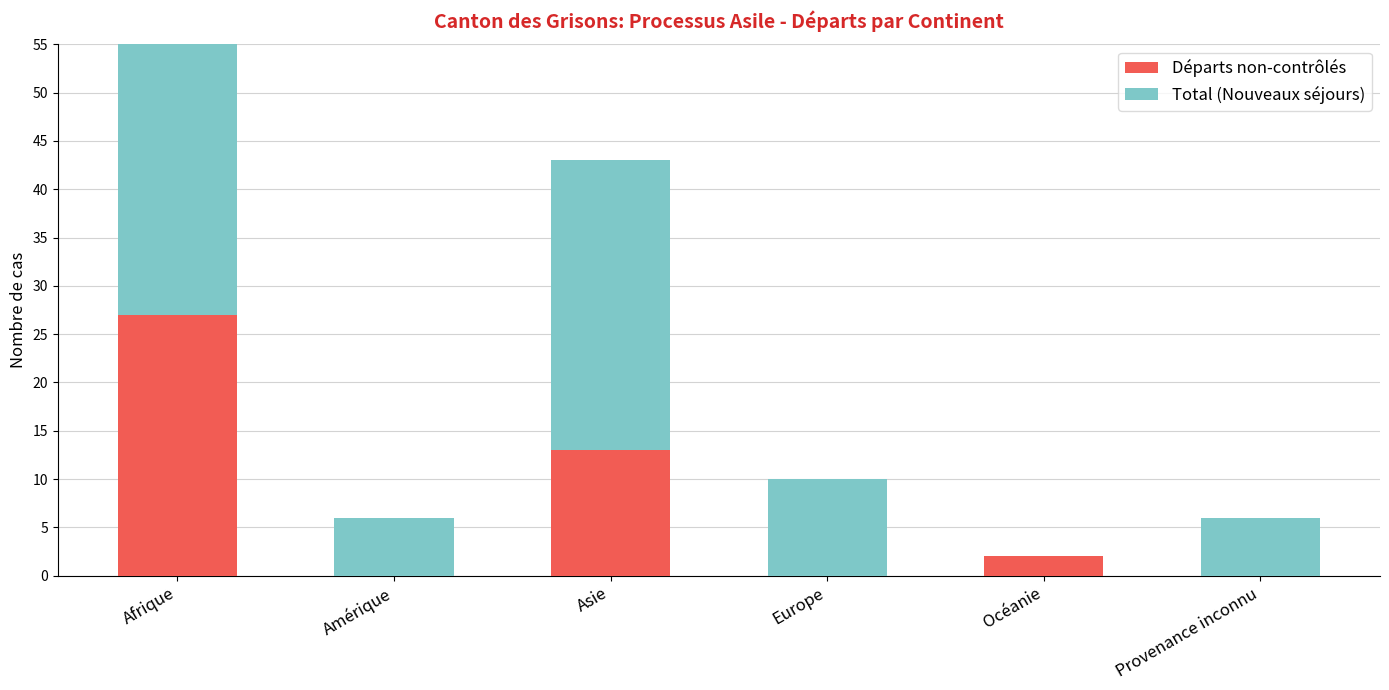

Rank the series by their maximum value, from lowest to highest.

Départs non-contrôlés, Total (Nouveaux séjours)